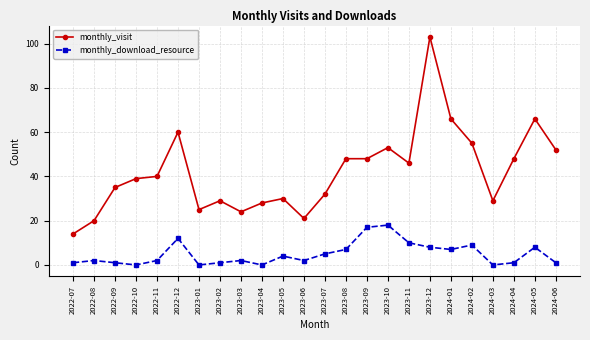

How many categories are shown in the chart?

24